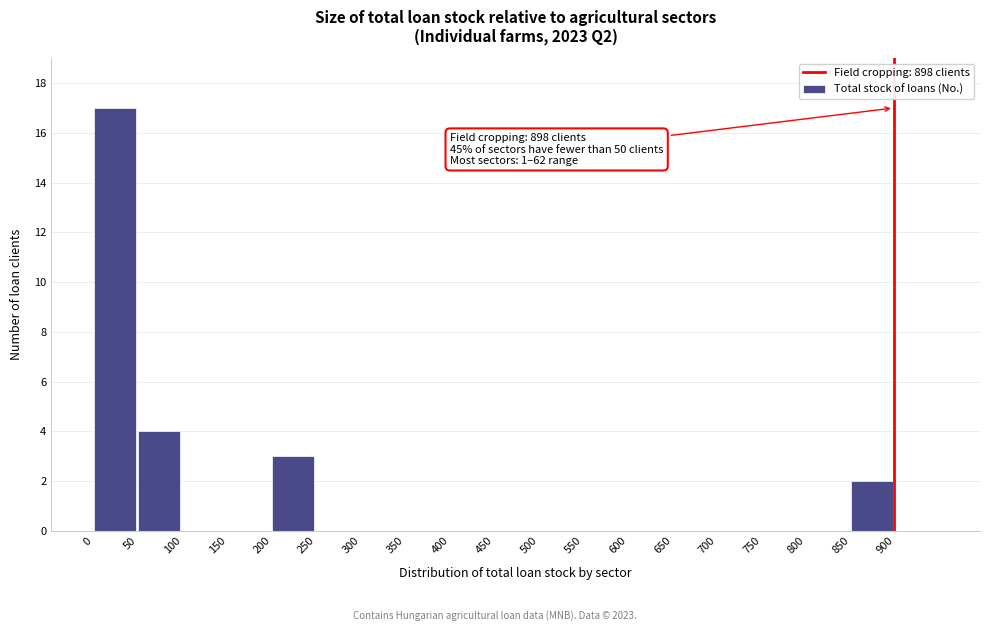

Where is the data nearest to the value 8?

50